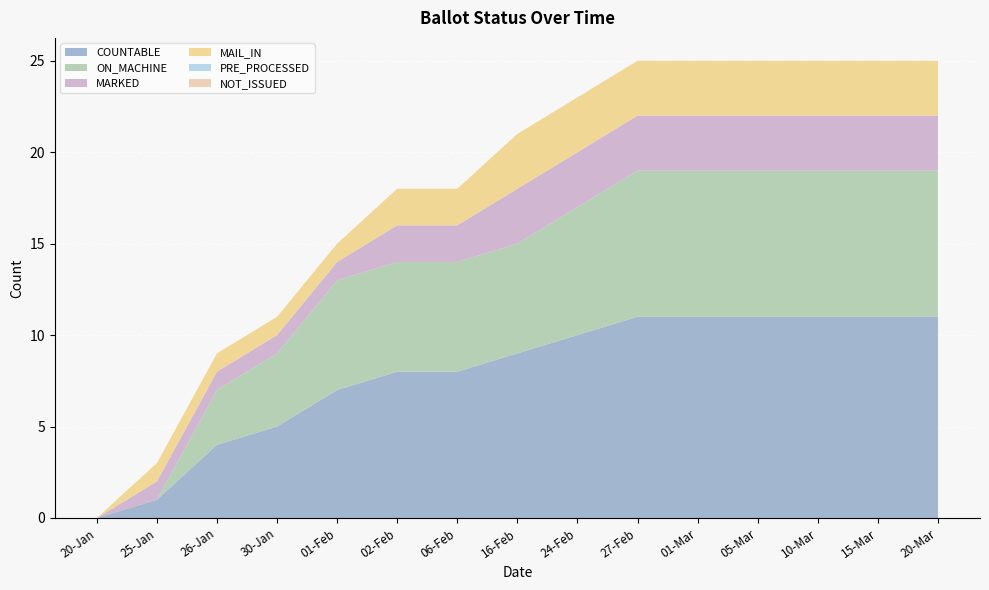

Reading left to right, list all the values displayed in this chart.

COUNTABLE: 0	1	4	5	7	8	8	9	10	11	11	11	11	11	11
ON_MACHINE: 0	0	3	4	6	6	6	6	7	8	8	8	8	8	8
MARKED: 0	1	1	1	1	2	2	3	3	3	3	3	3	3	3
MAIL_IN: 0	1	1	1	1	2	2	3	3	3	3	3	3	3	3
PRE_PROCESSED: 0	0	0	0	0	0	0	0	0	0	0	0	0	0	0
NOT_ISSUED: 0	0	0	0	0	0	0	0	0	0	0	0	0	0	0